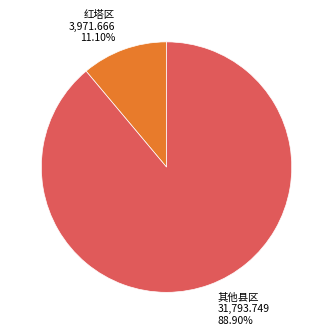

Is there a majority slice in this chart?

Yes